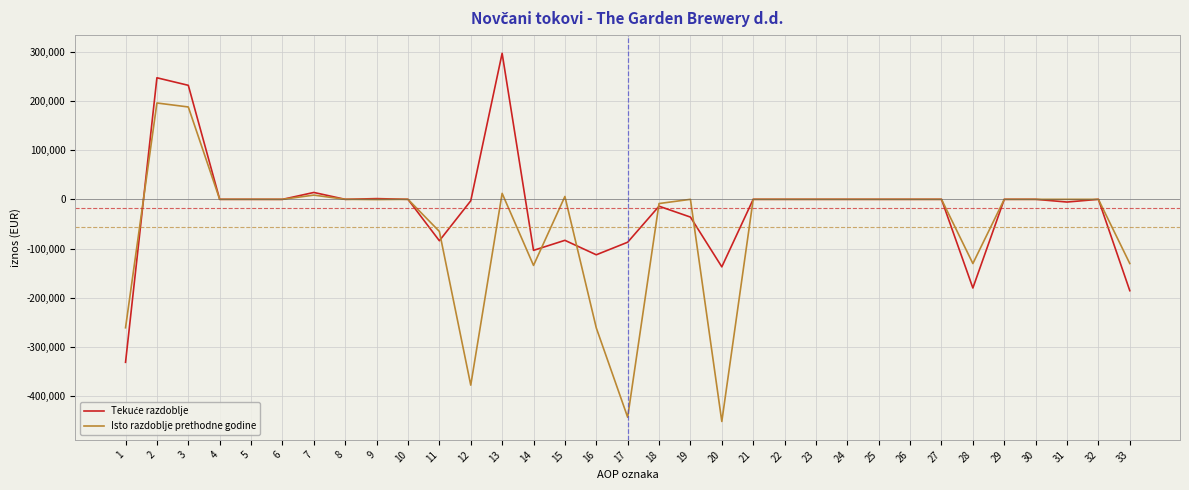

The value of Isto razdoblje prethodne godine at 28 is -130499. True or false?

True